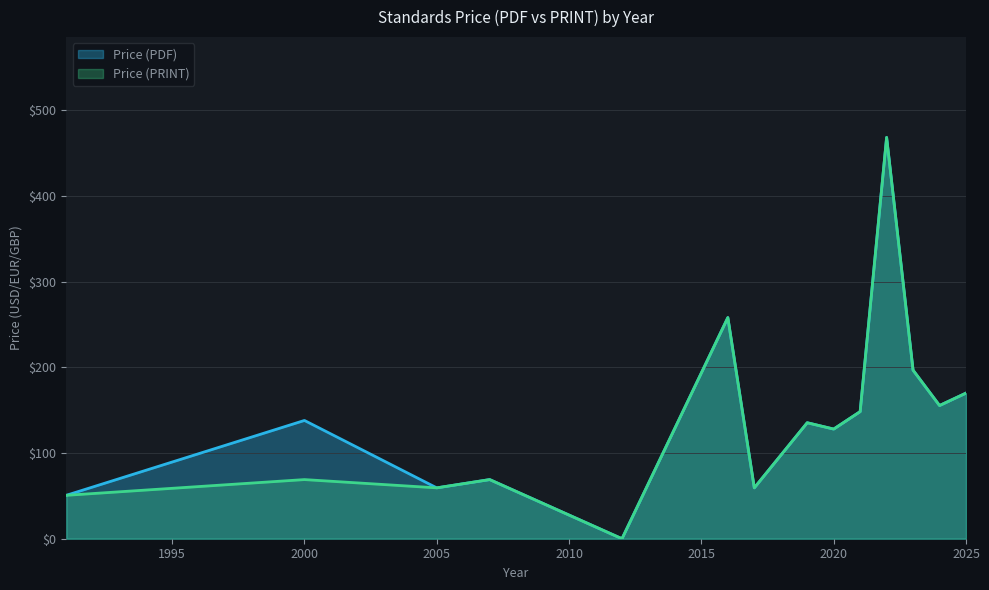

True or false: Price (PDF) and Price (PRINT) cross at least once.

False